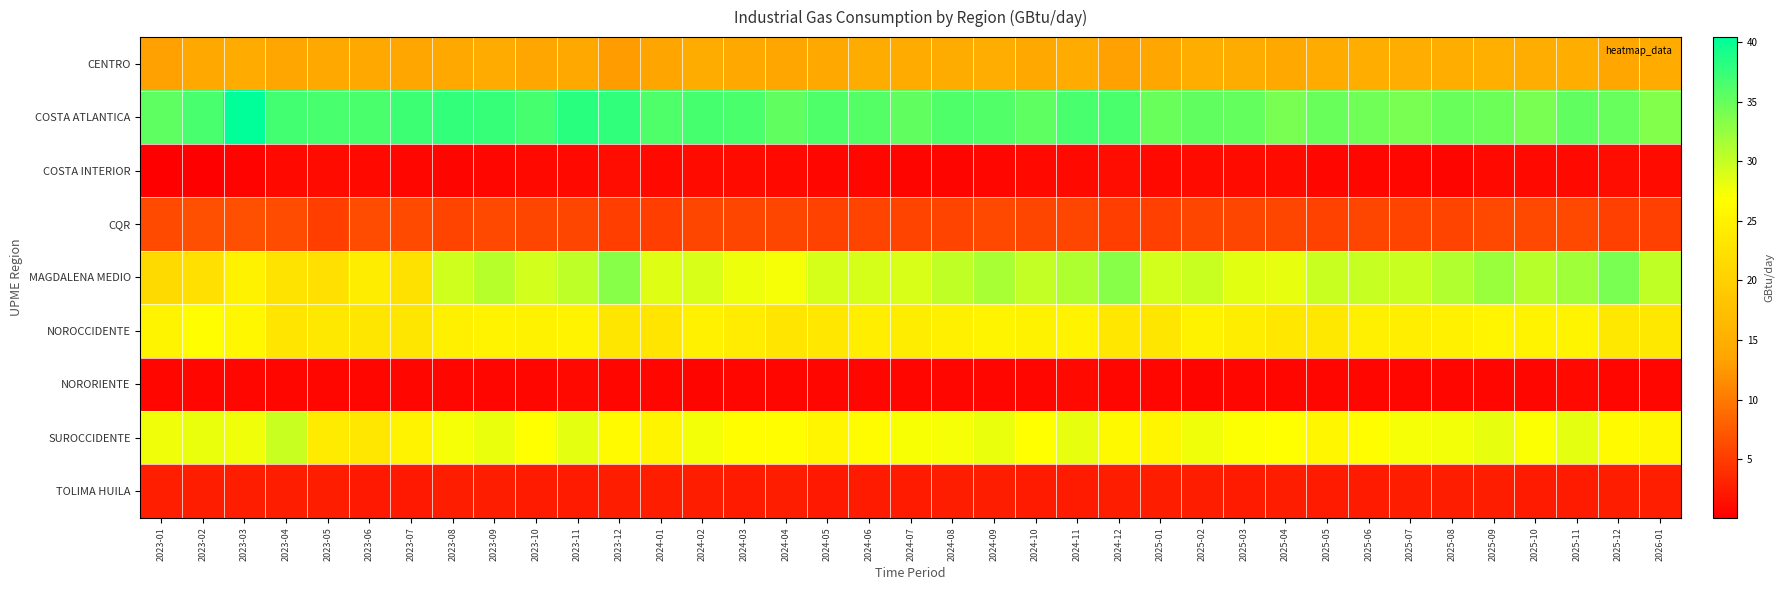

Which has a higher value, 2023-04 or 2023-01?

2023-04